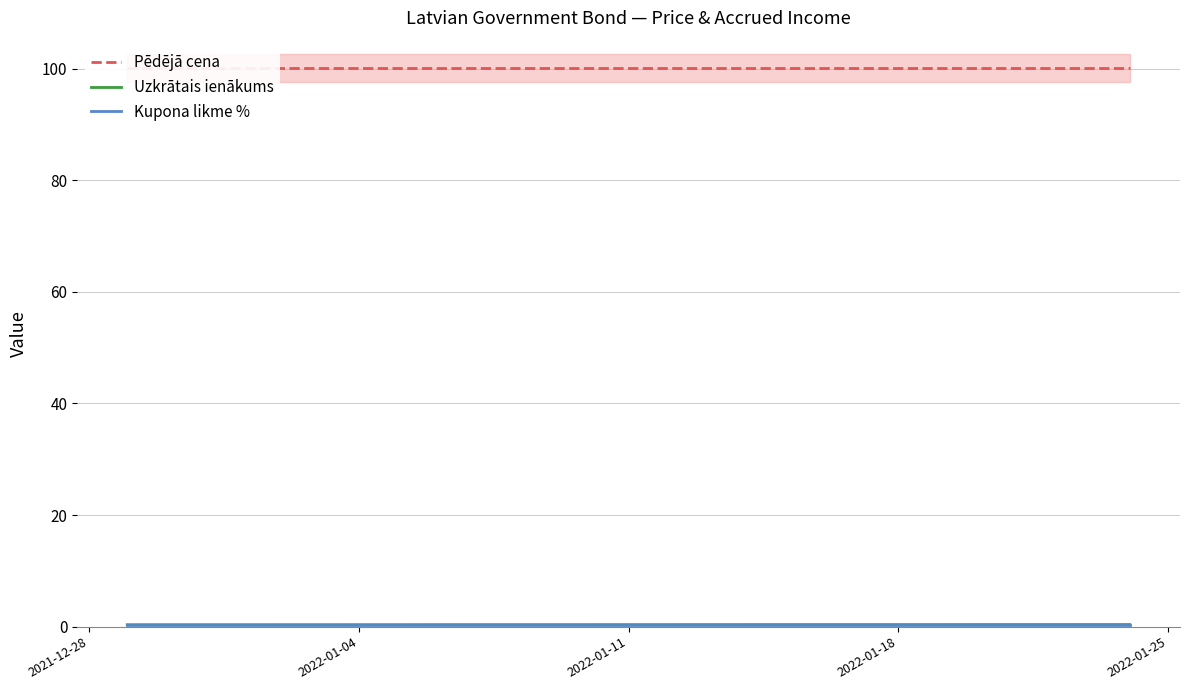

True or false: Kupona likme % has a value of 0.2 at 14.

False